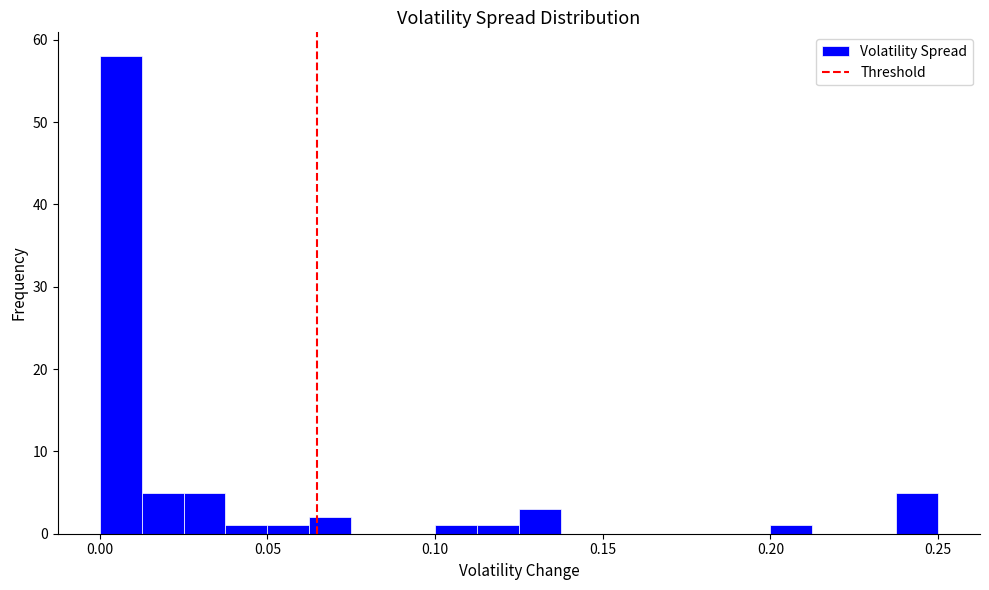

Read against the x-axis, roughly where is the centre of the tallest bar?

0.005